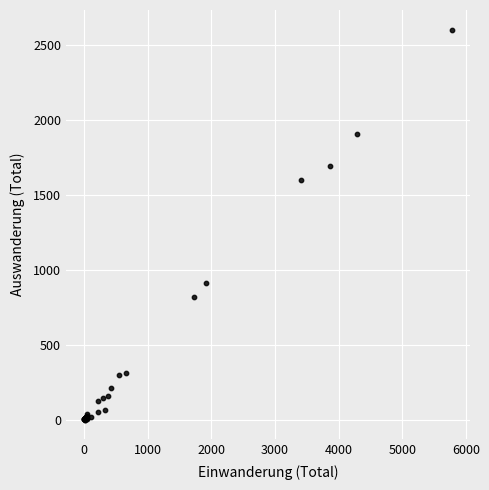

What Y value in the scatter plot is closest to 1301?

1597